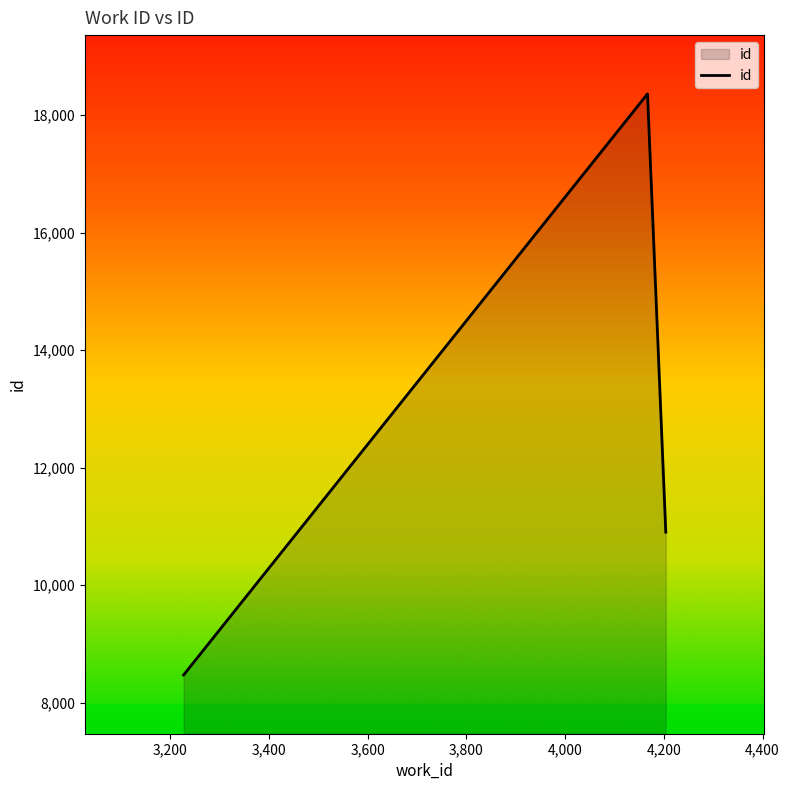

What is the average value?

12579